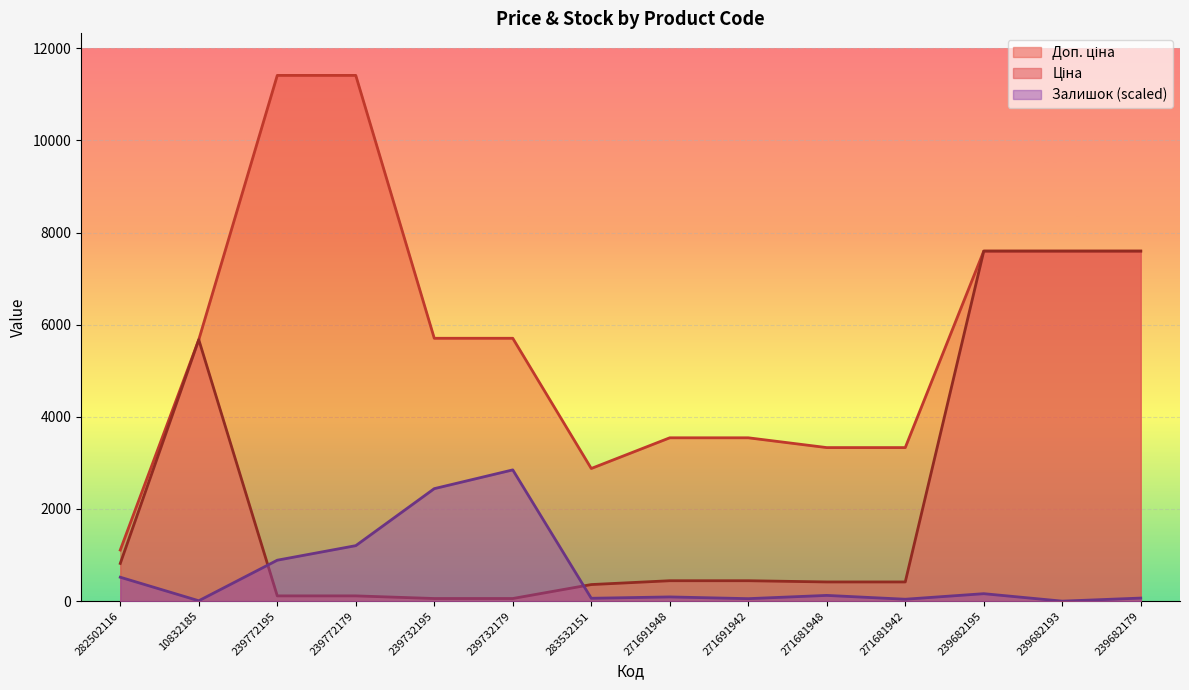

What is the difference between the highest and lowest values at 10832185?

5665.5